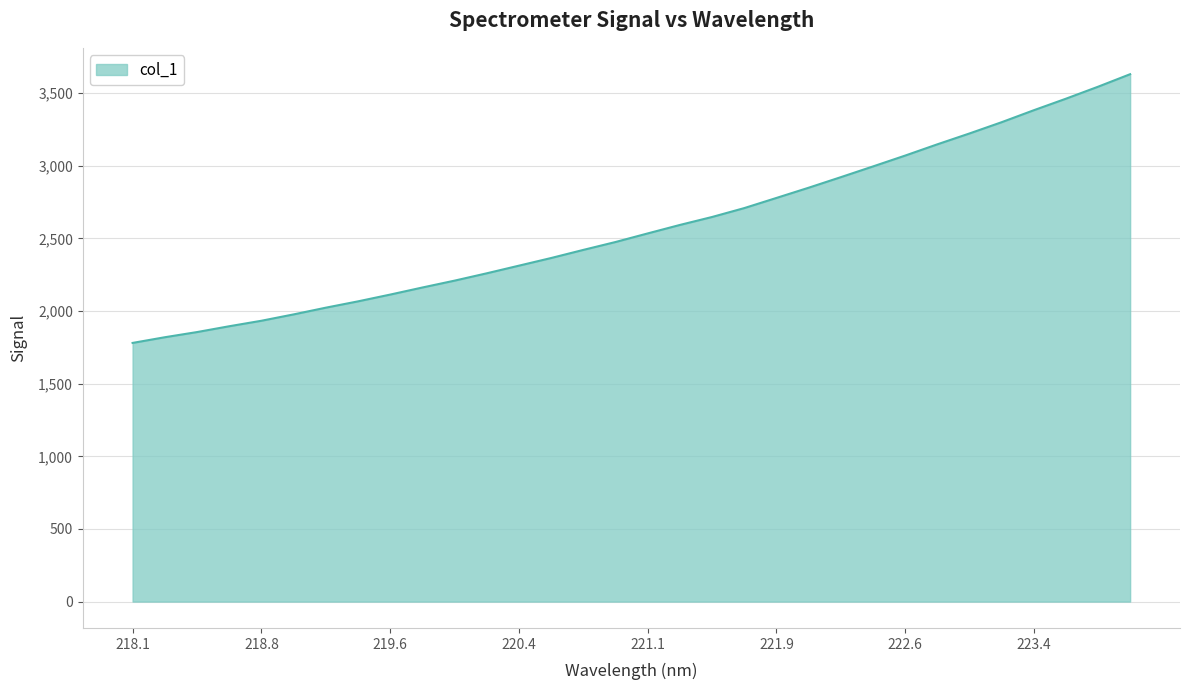

What is the maximum value shown in the chart?

3630.4